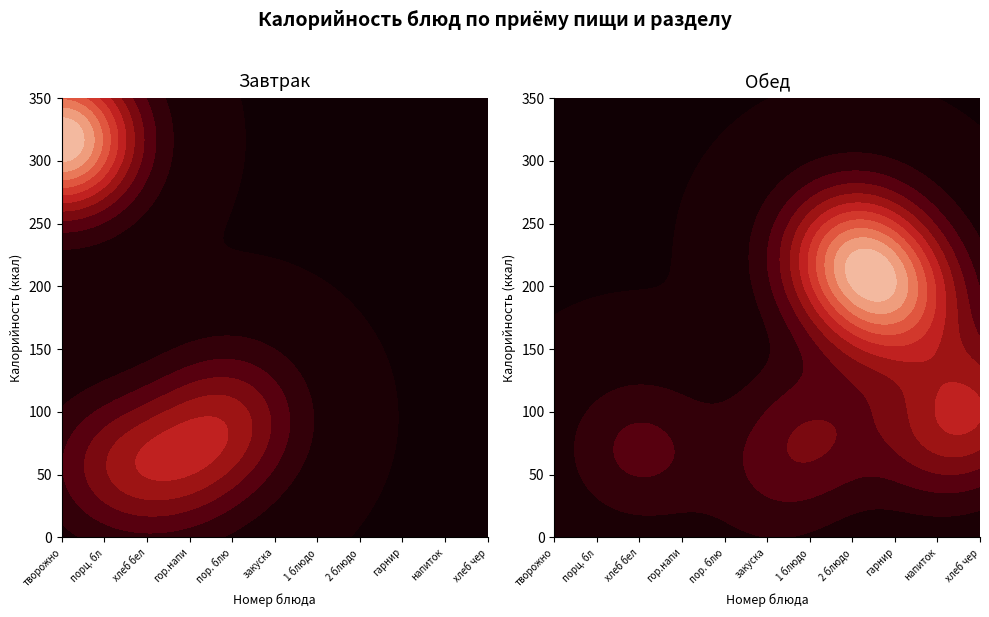

Which label corresponds to the largest value in the chart?

творожное блюдо